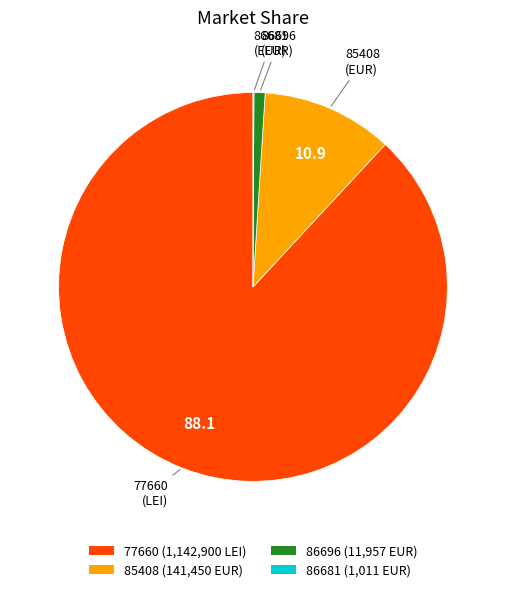

True or false: 85408 accounts for 11% of the total.

True